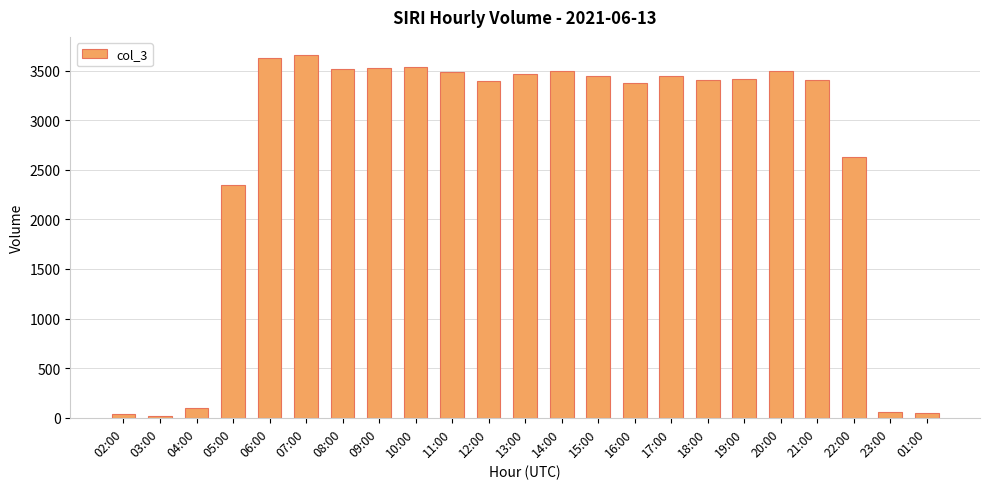

Where is the data nearest to the value 1836?

05:00